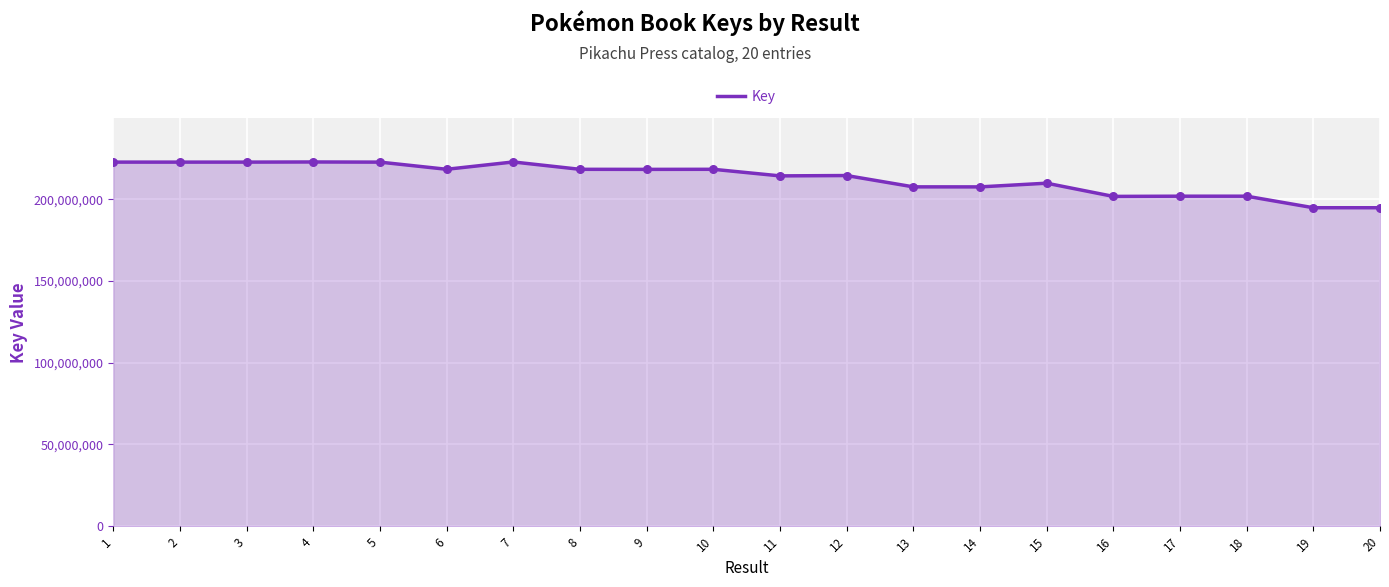

Approximately how many times larger is the value at 15 compared to 18?

1.0